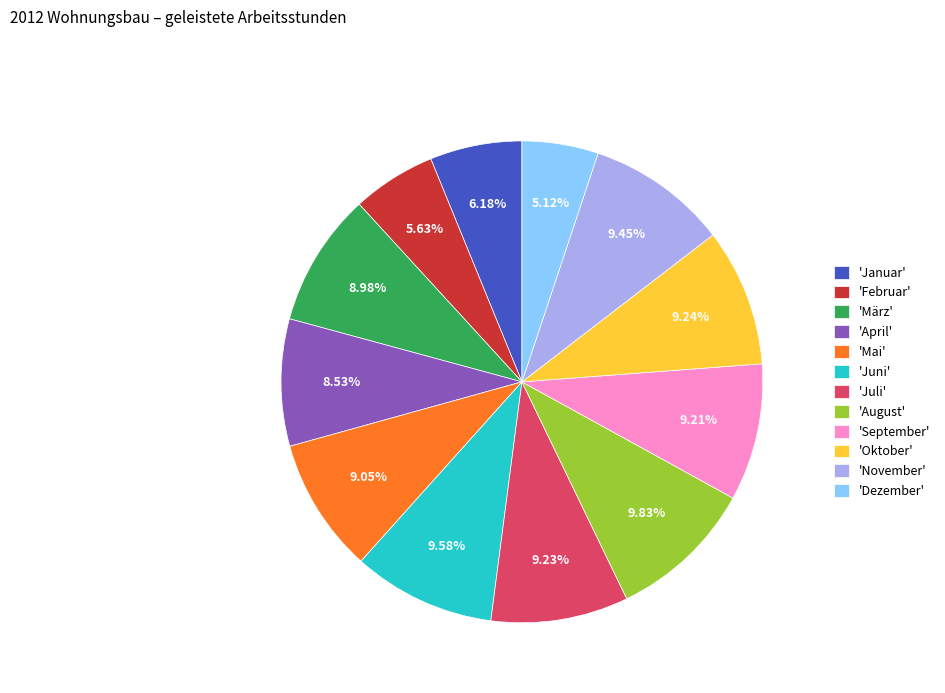

Do 'Februar' and 'Januar' together represent more than half of the pie?

No